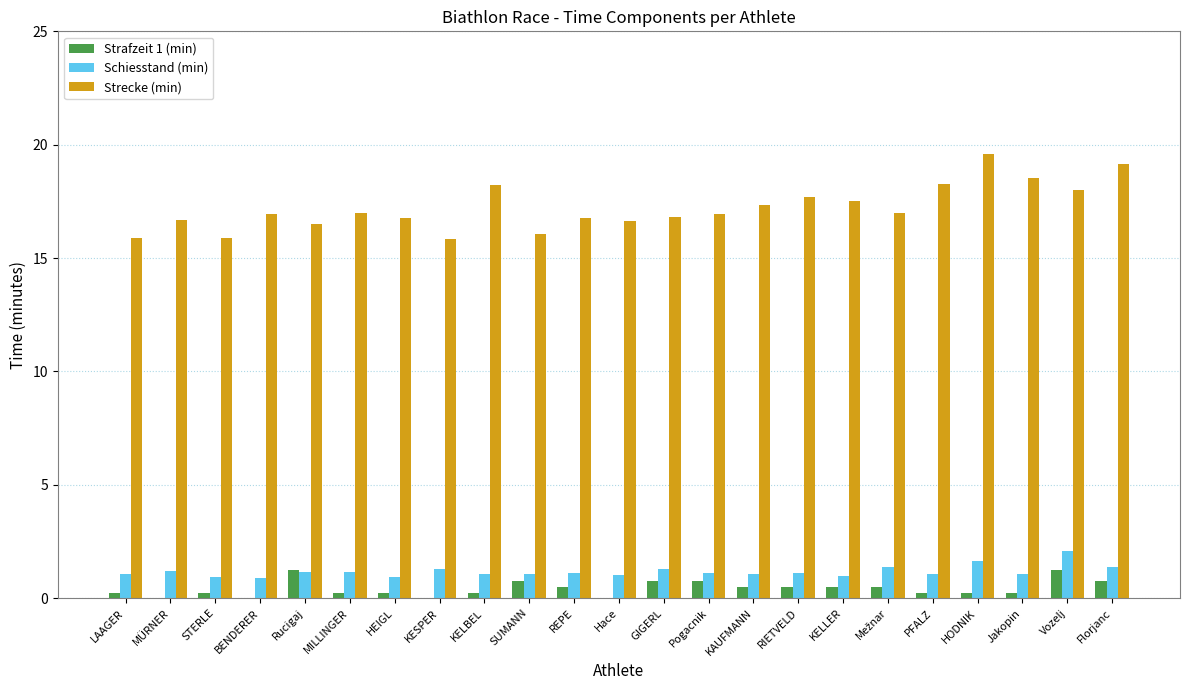

What is the difference between the Schiesstand (min) values at Vozelj and Hace?

1.1